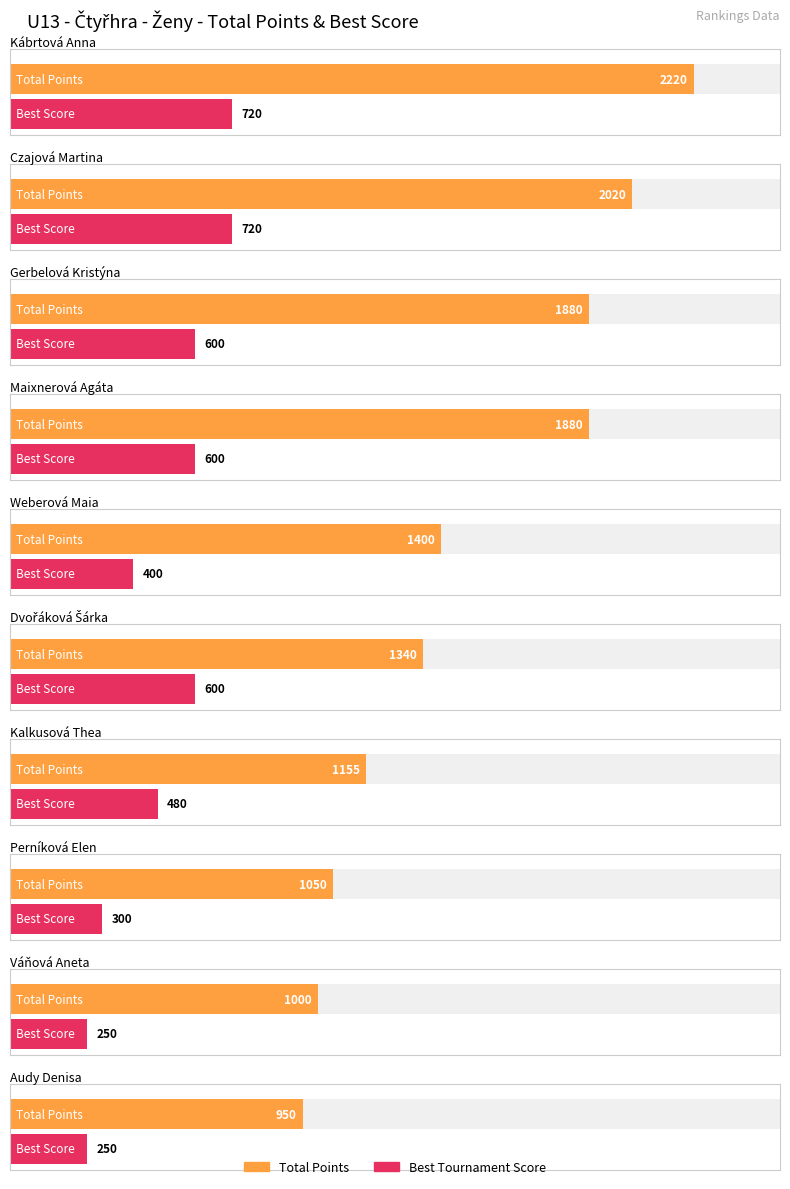

Read the Maximum utilization value at Perníková Elen, to the nearest 50.

300